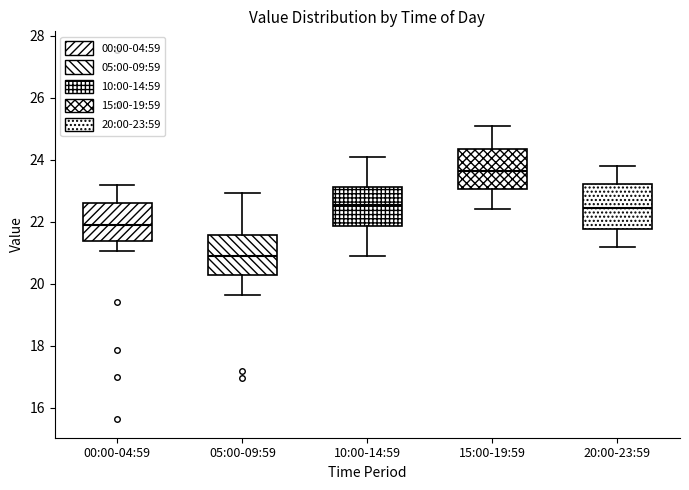

Reading left to right, read every box against the y-axis: the position of its median line, the range the box covers, and the ends of its whiskers. The values are not printed on the chart, so give them approximately, as read against the axis.

00:00-04:59: median 22.0, box 21.4 to 22.6, whiskers 21.0 to 23.2
05:00-09:59: median 20.8, box 20.2 to 21.6, whiskers 19.6 to 23.0
10:00-14:59: median 22.6, box 21.8 to 23.2, whiskers 21.0 to 24.2
15:00-19:59: median 23.6, box 23.0 to 24.4, whiskers 22.4 to 25.2
20:00-23:59: median 22.4, box 21.8 to 23.2, whiskers 21.2 to 23.8